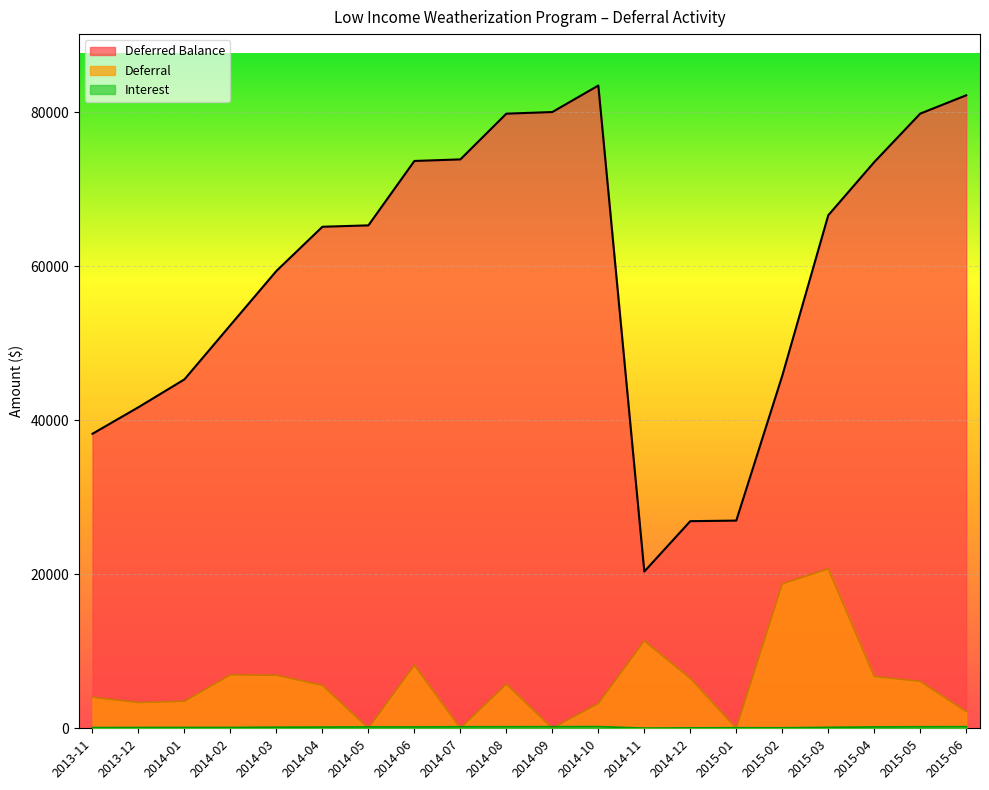

True or false: Interest and Deferred Balance intersect in this chart.

False